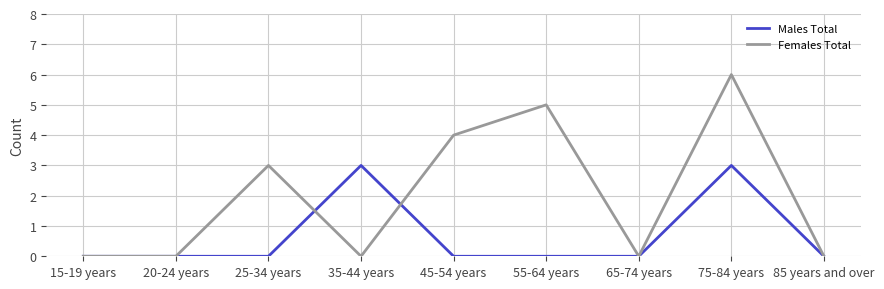

What position from the right is 75-84 years?

2